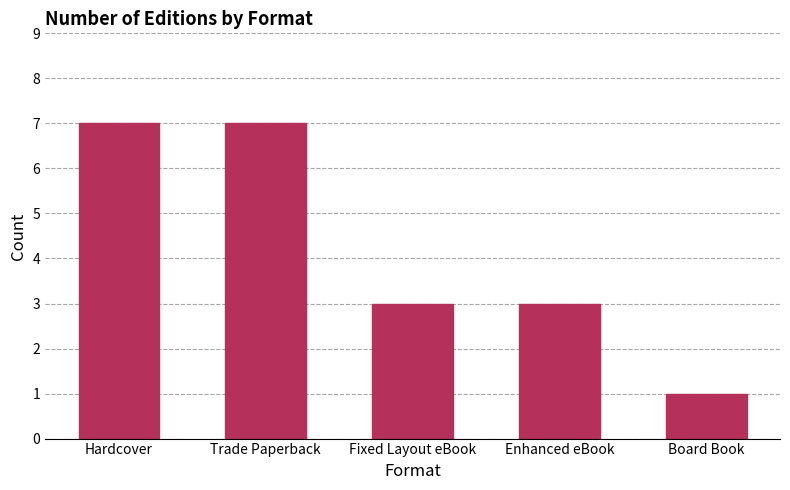

What is the maximum value shown in the chart?

7